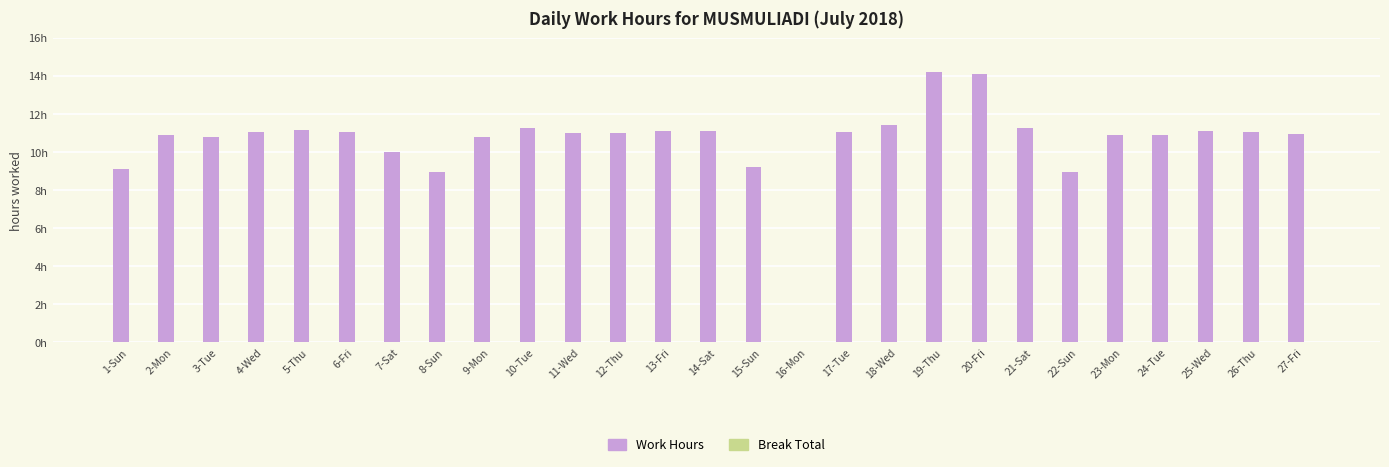

Does the chart contain stacked bars?

No